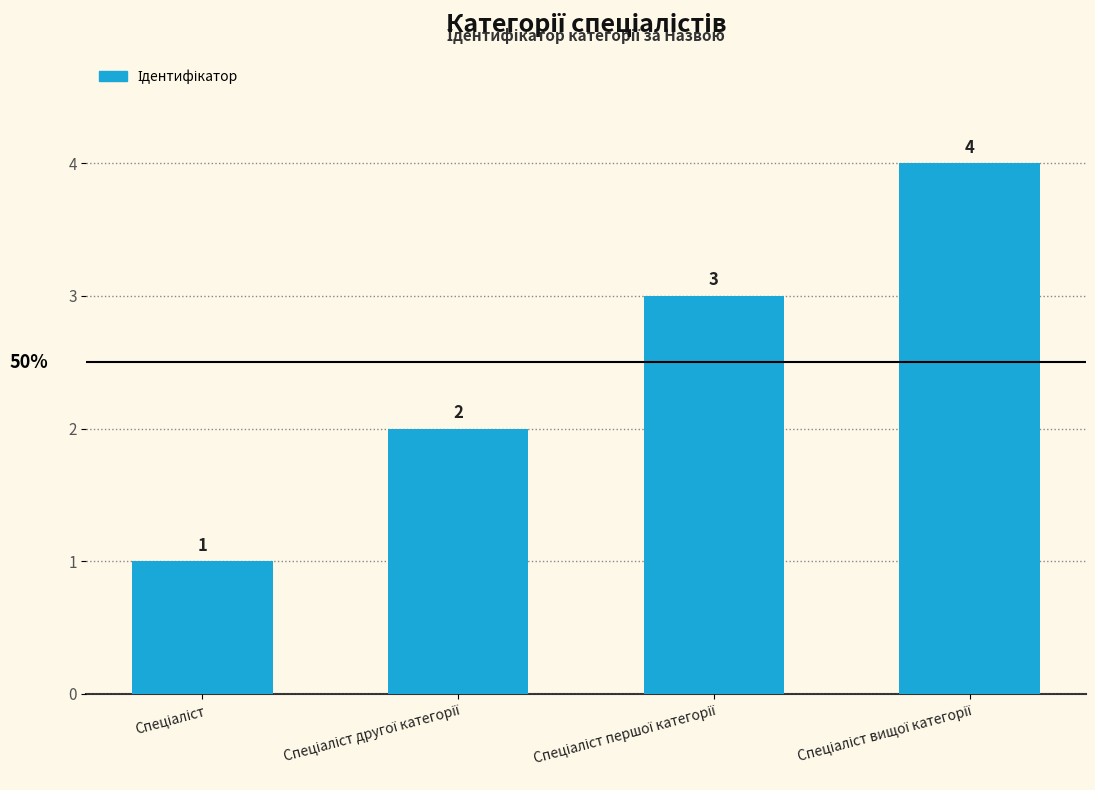

What is the difference between the maximum and minimum values?

3